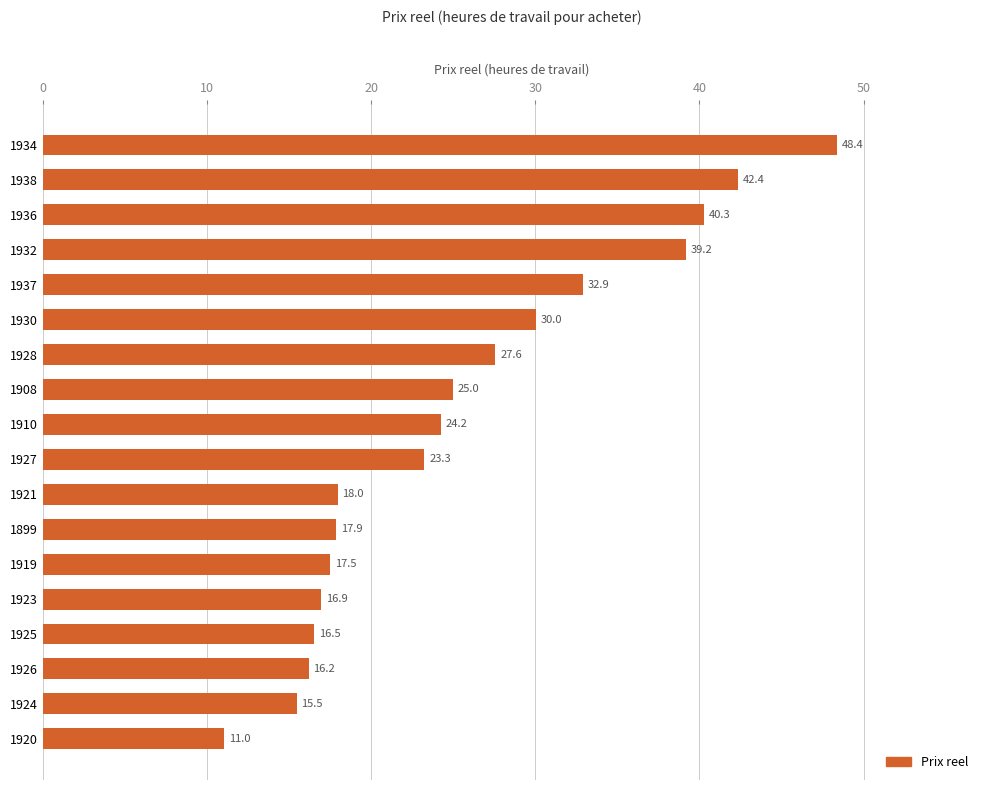

What is the maximum value shown in the chart?

48.4